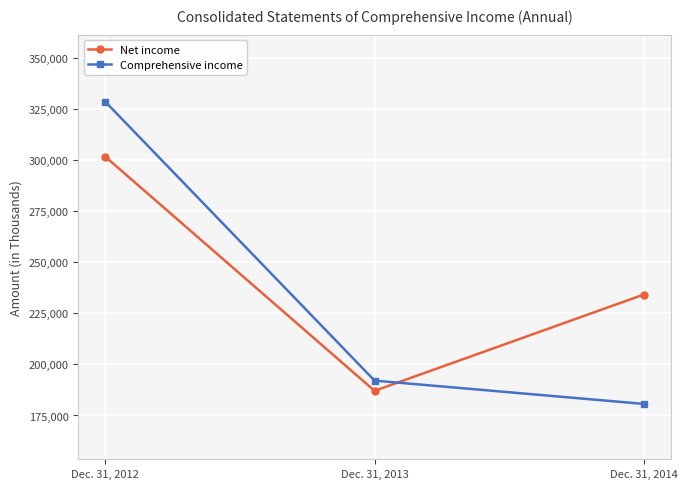

Where is Comprehensive income nearest to the value 254649?

Dec. 31, 2013